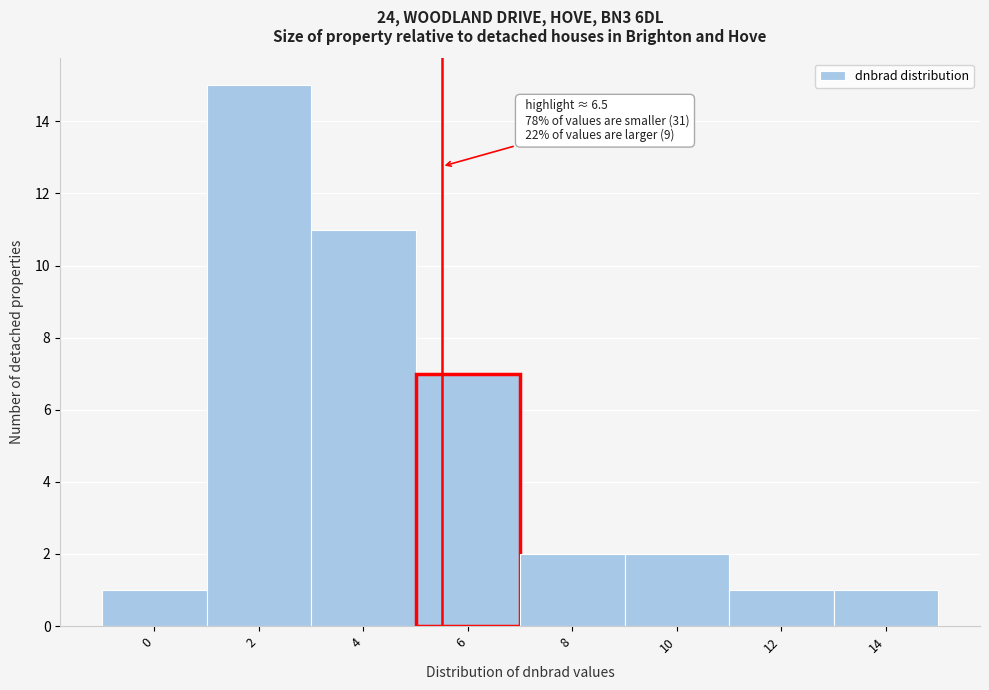

Reading left to right, extract all data points from this chart.

1	15	11	7	2	2	1	1